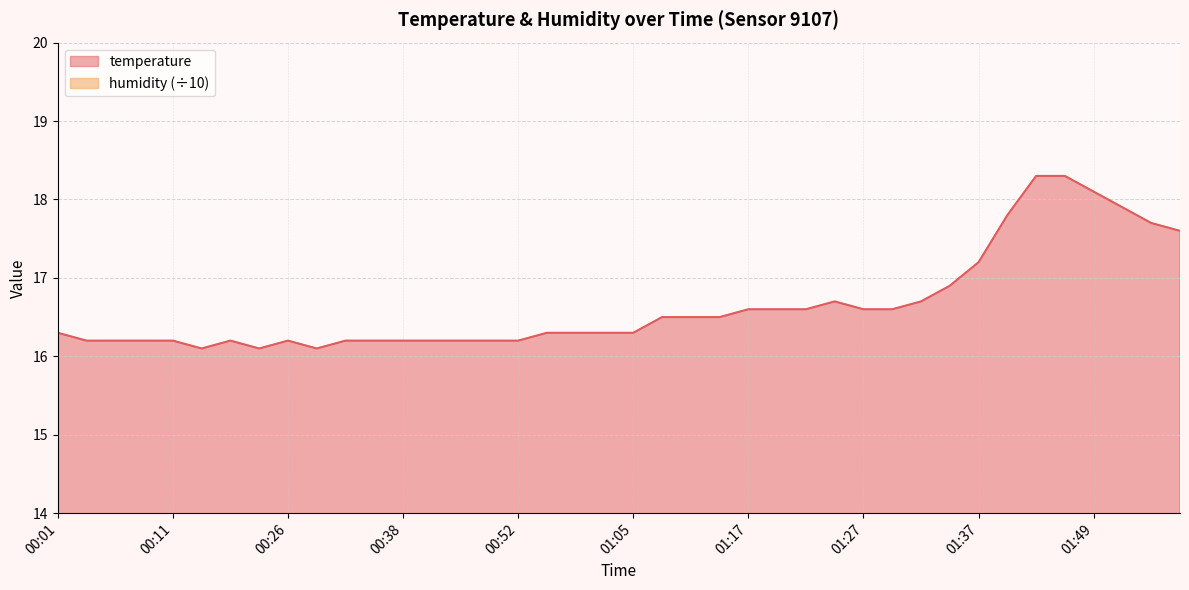

What is the ratio of the value at 01:34 to the value at 01:27?

1.0